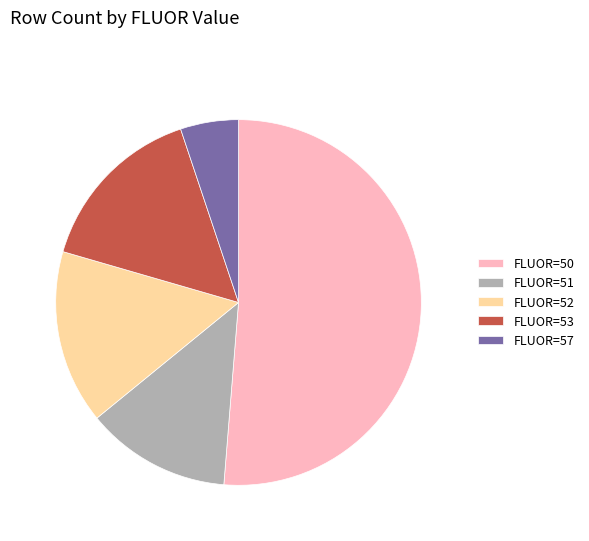

How many slices are in this pie chart?

5